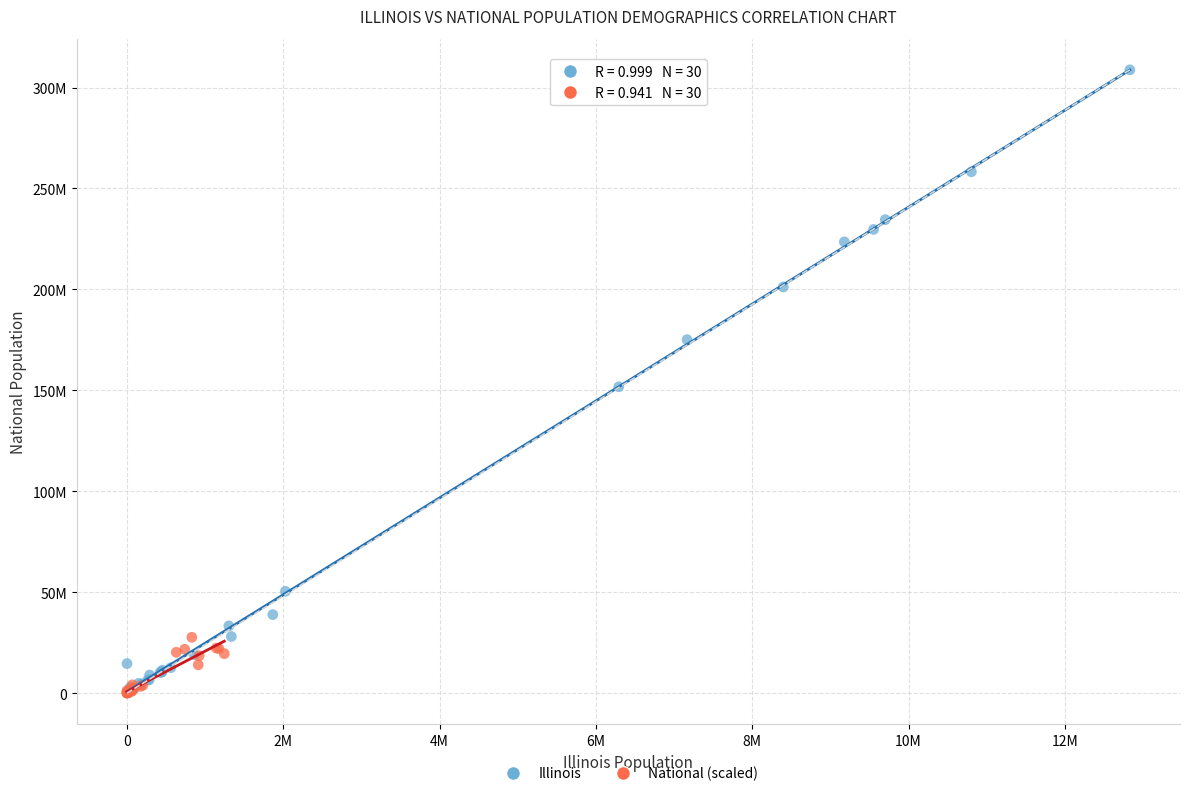

What are all the series names shown in the legend?

Illinois, National (scaled)